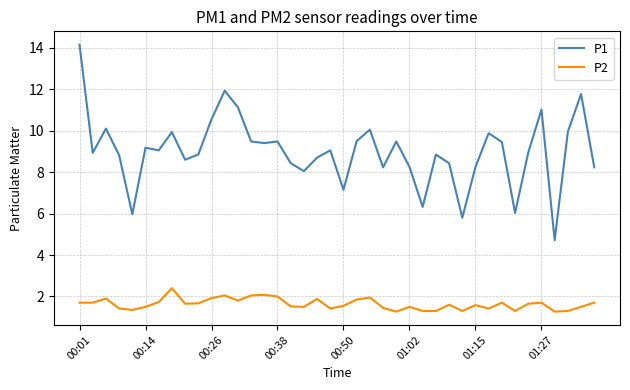

Which series has the largest range (max minus min)?

P1